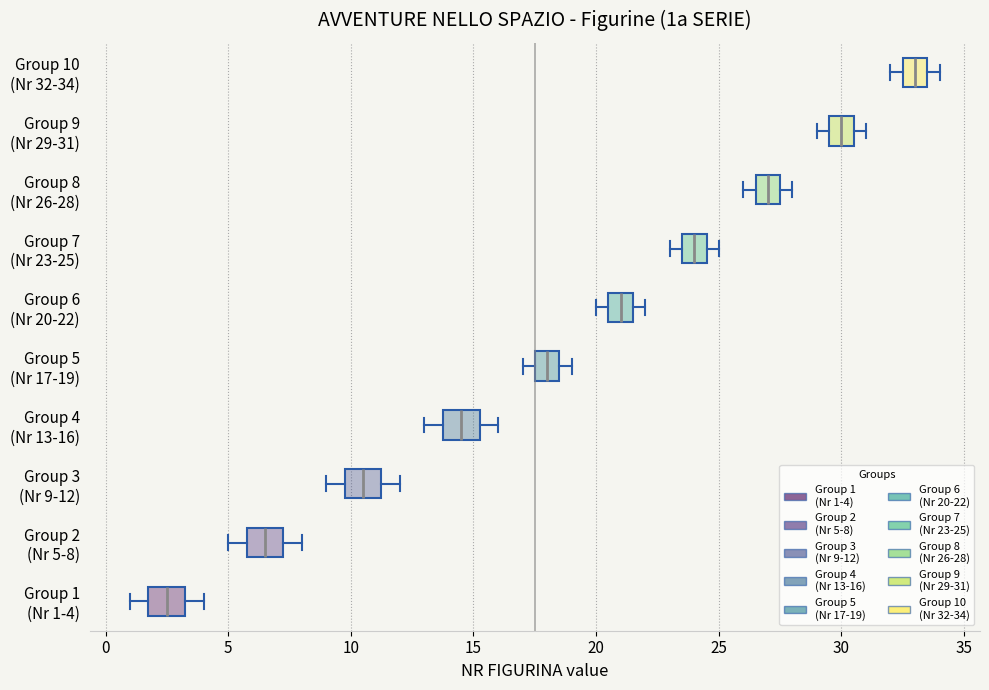

Reading bottom to top, read every box against the x-axis: the position of its median line, the range the box covers, and the ends of its whiskers. The values are not printed on the chart, so give them approximately, as read against the axis.

Group 1 (Nr 1-4): median 2.5, box 2.0 to 3.5, whiskers 1.0 to 4.0
Group 2 (Nr 5-8): median 6.5, box 6.0 to 7.5, whiskers 5.0 to 8.0
Group 3 (Nr 9-12): median 10.5, box 10.0 to 11.5, whiskers 9.0 to 12.0
Group 4 (Nr 13-16): median 14.5, box 14.0 to 15.5, whiskers 13.0 to 16.0
Group 5 (Nr 17-19): median 18.0, box 17.5 to 18.5, whiskers 17.0 to 19.0
Group 6 (Nr 20-22): median 21.0, box 20.5 to 21.5, whiskers 20.0 to 22.0
Group 7 (Nr 23-25): median 24.0, box 23.5 to 24.5, whiskers 23.0 to 25.0
Group 8 (Nr 26-28): median 27.0, box 26.5 to 27.5, whiskers 26.0 to 28.0
Group 9 (Nr 29-31): median 30.0, box 29.5 to 30.5, whiskers 29.0 to 31.0
Group 10 (Nr 32-34): median 33.0, box 32.5 to 33.5, whiskers 32.0 to 34.0